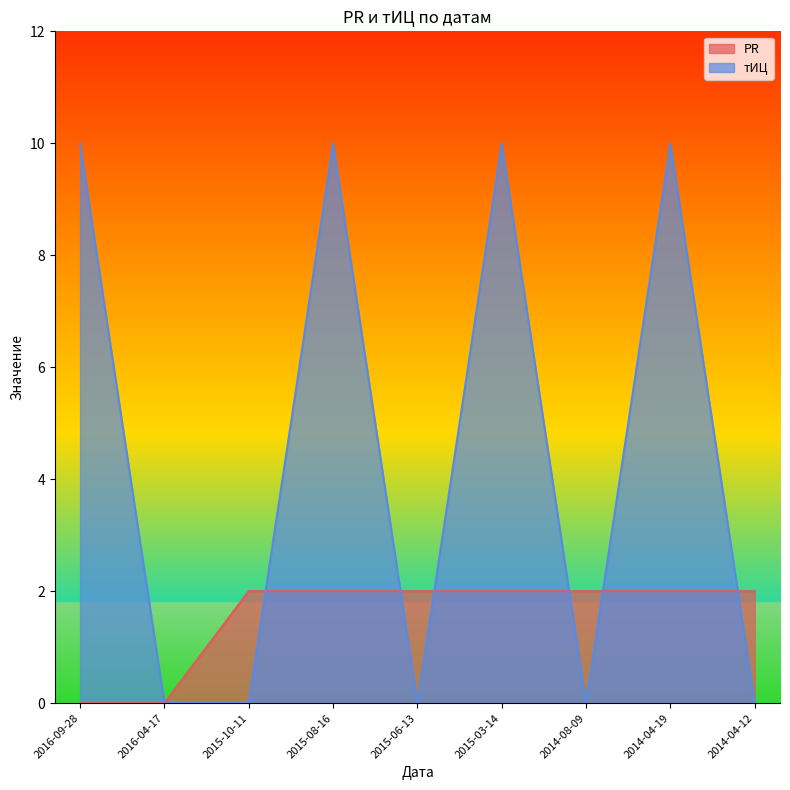

Is it true that тИЦ equals 10 at 2016-09-28?

True